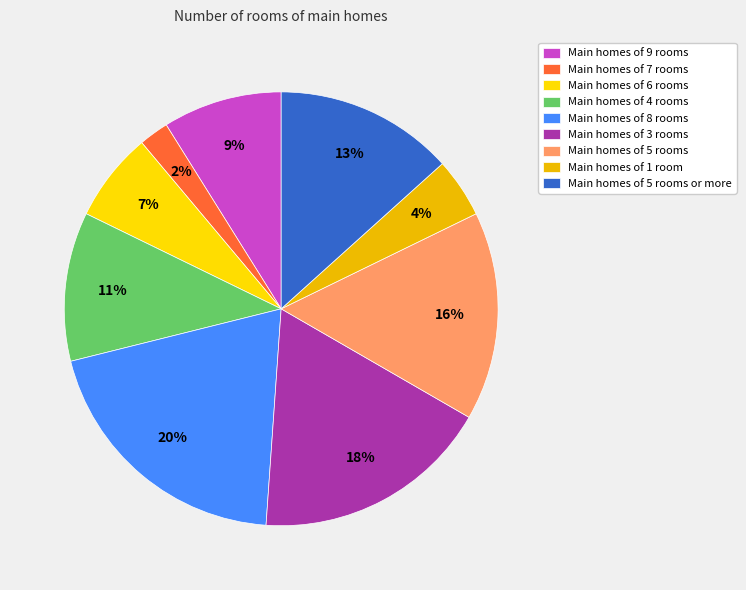

Does any single category account for the majority?

No